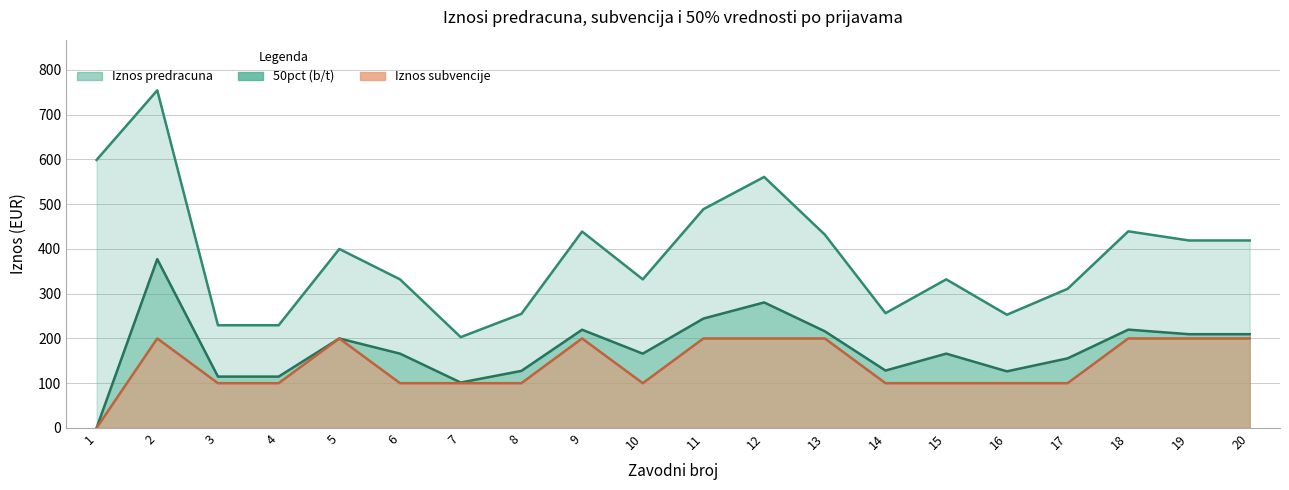

The 50pct (b/t) series shows 209.5 at 19. True or false?

True